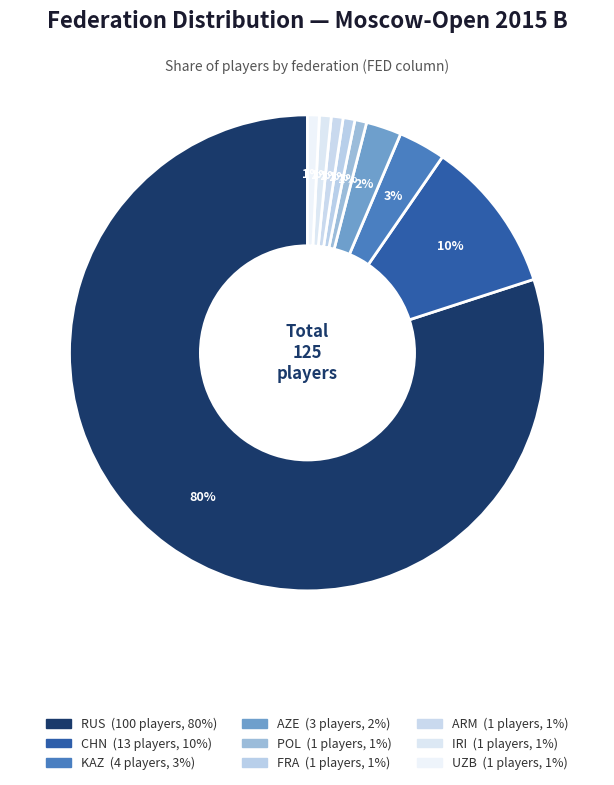

True or false: KAZ accounts for 11% of the total.

False